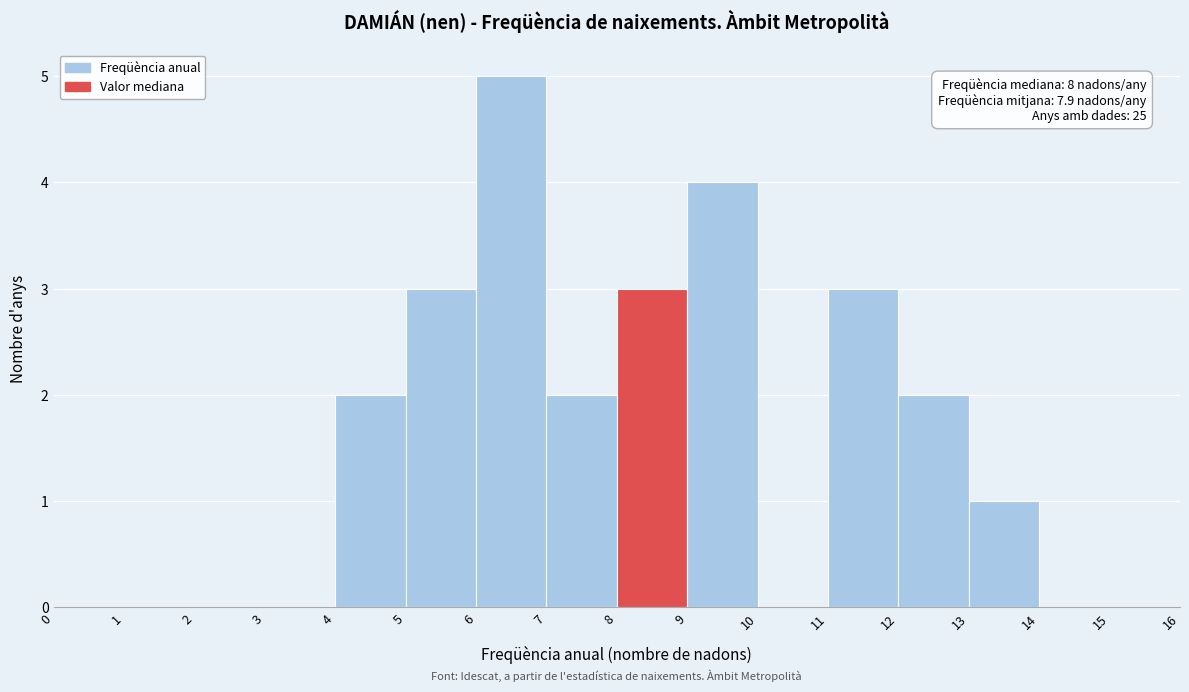

Over which range of the x-axis is the bar tallest?

6 to 7